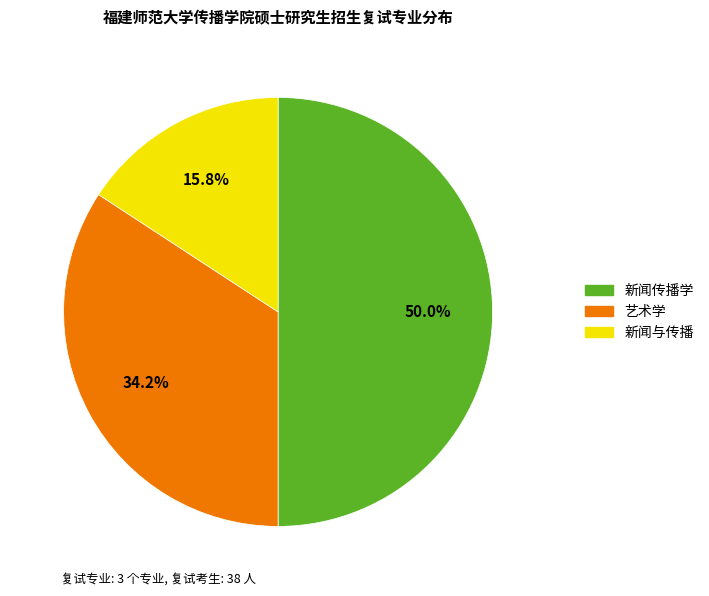

How many segments does this pie chart have?

3